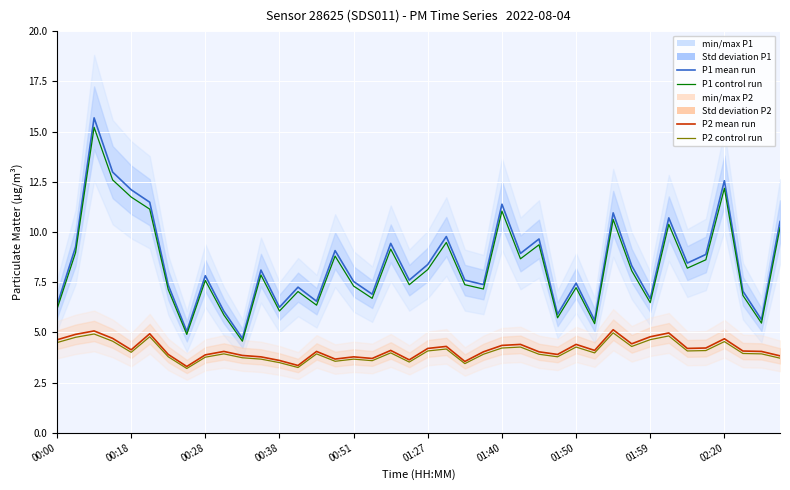

In P2 control run, how many points are lower than both neighbors (excluding endpoints)?

11